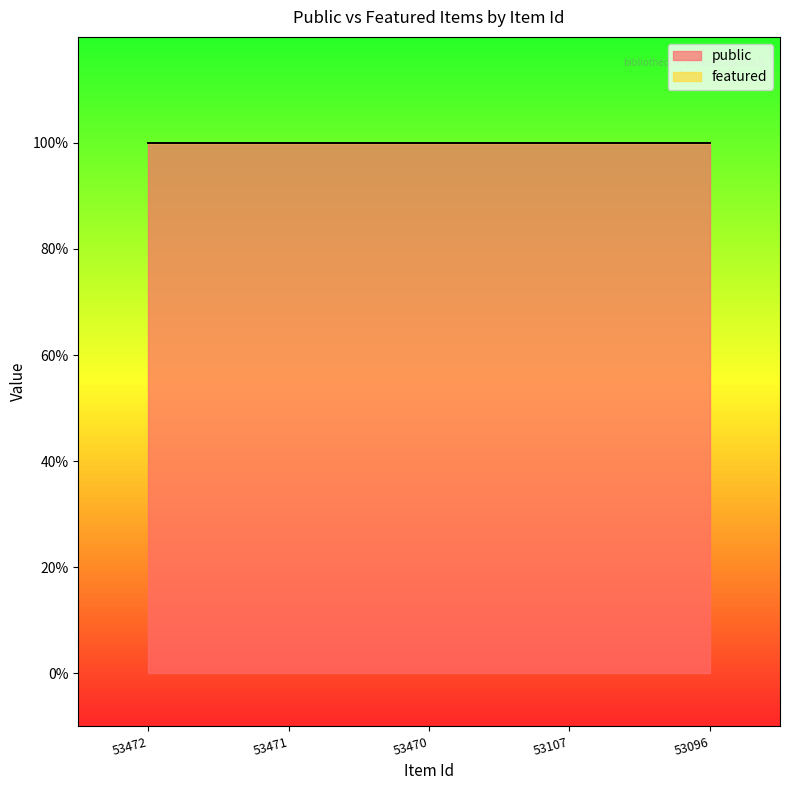

True or false: public and featured intersect in this chart.

False